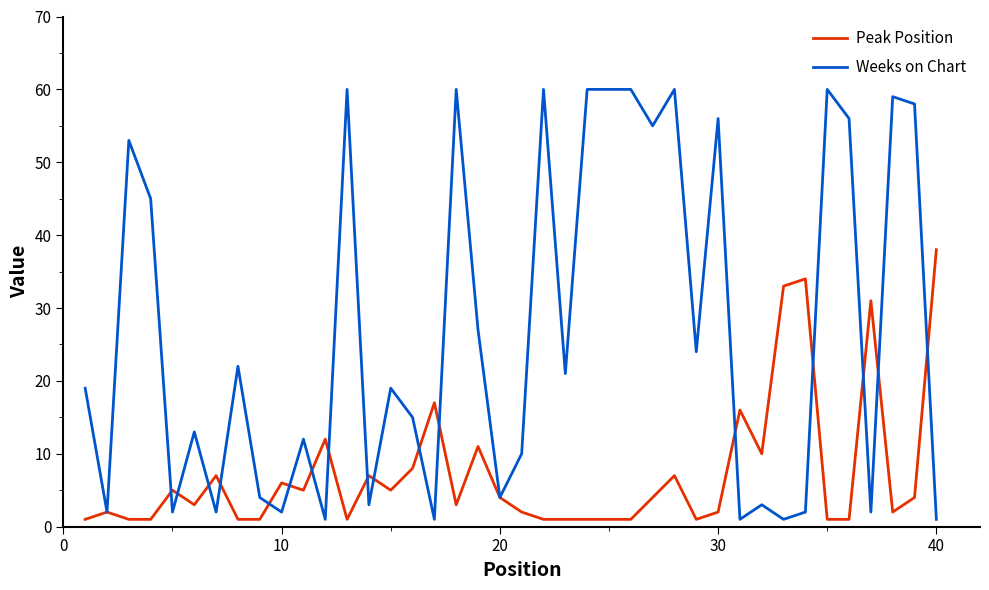

What is the maximum value shown in the chart?

60